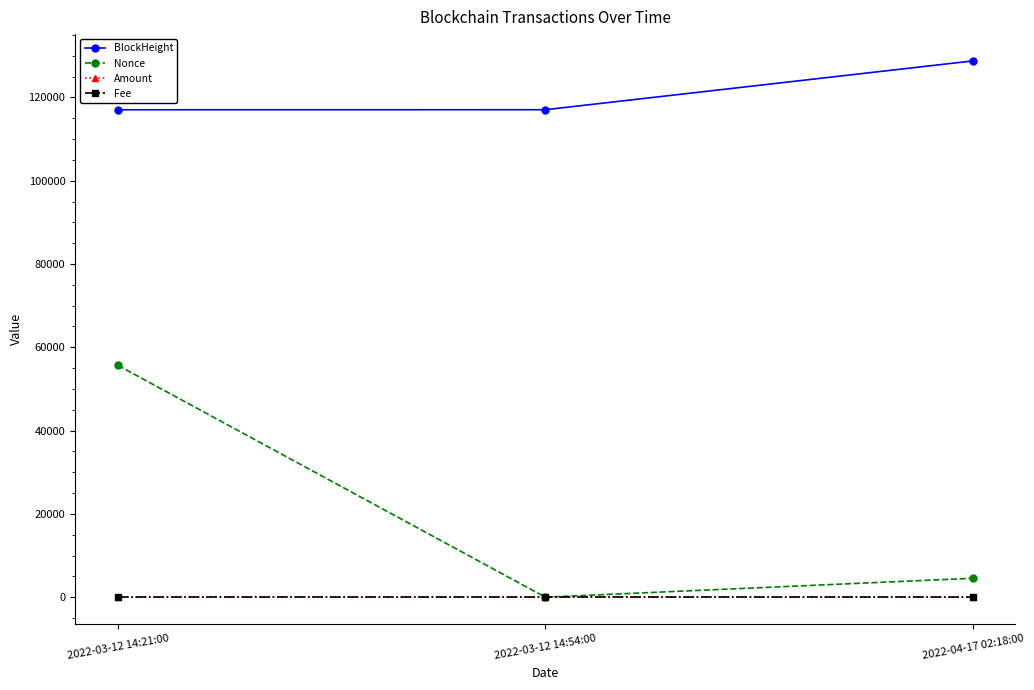

List the labels in order of Nonce value, largest first.

2022-03-12 14:21:00, 2022-04-17 02:18:00, 2022-03-12 14:54:00